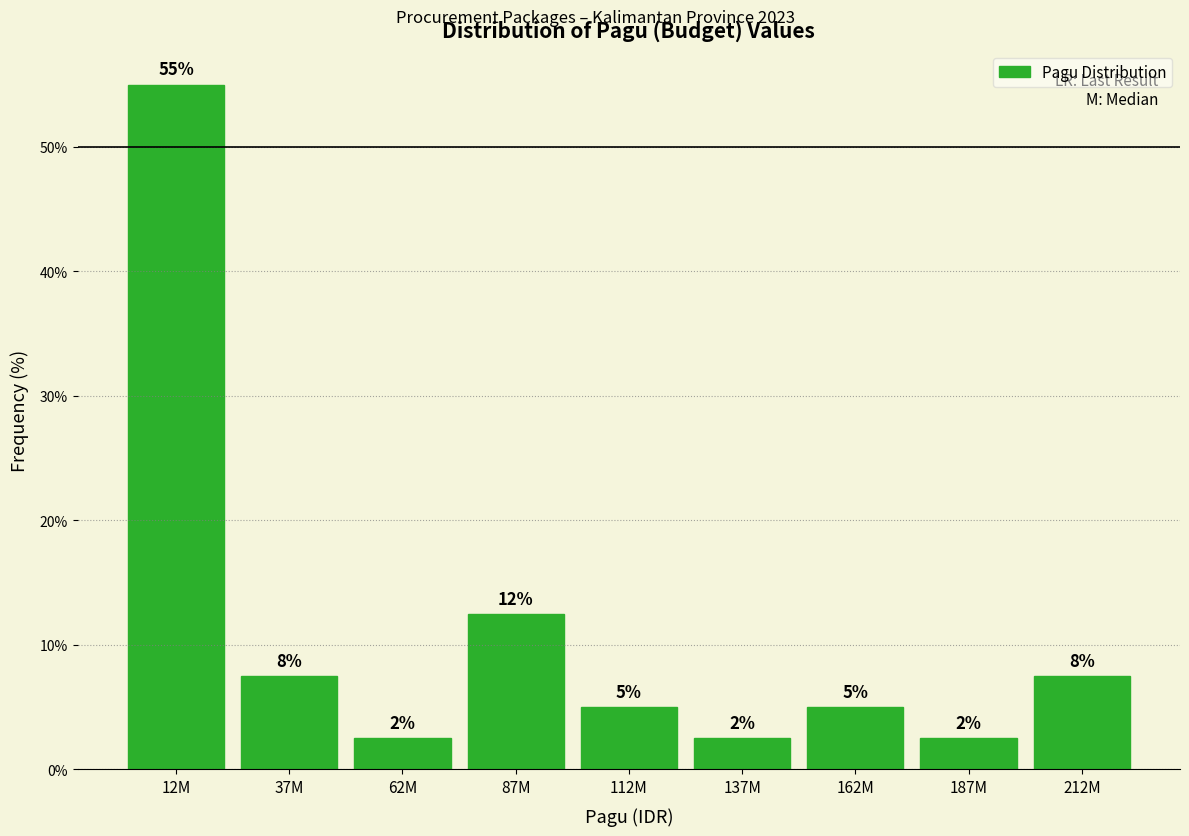

Are the bars horizontal?

No